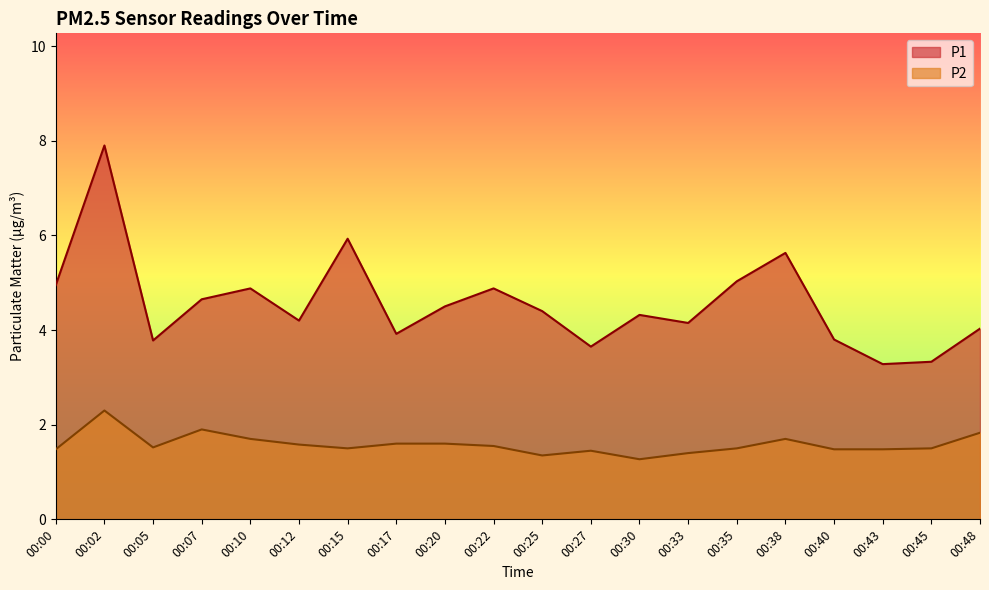

At which label is P1 closest to 5?

00:35